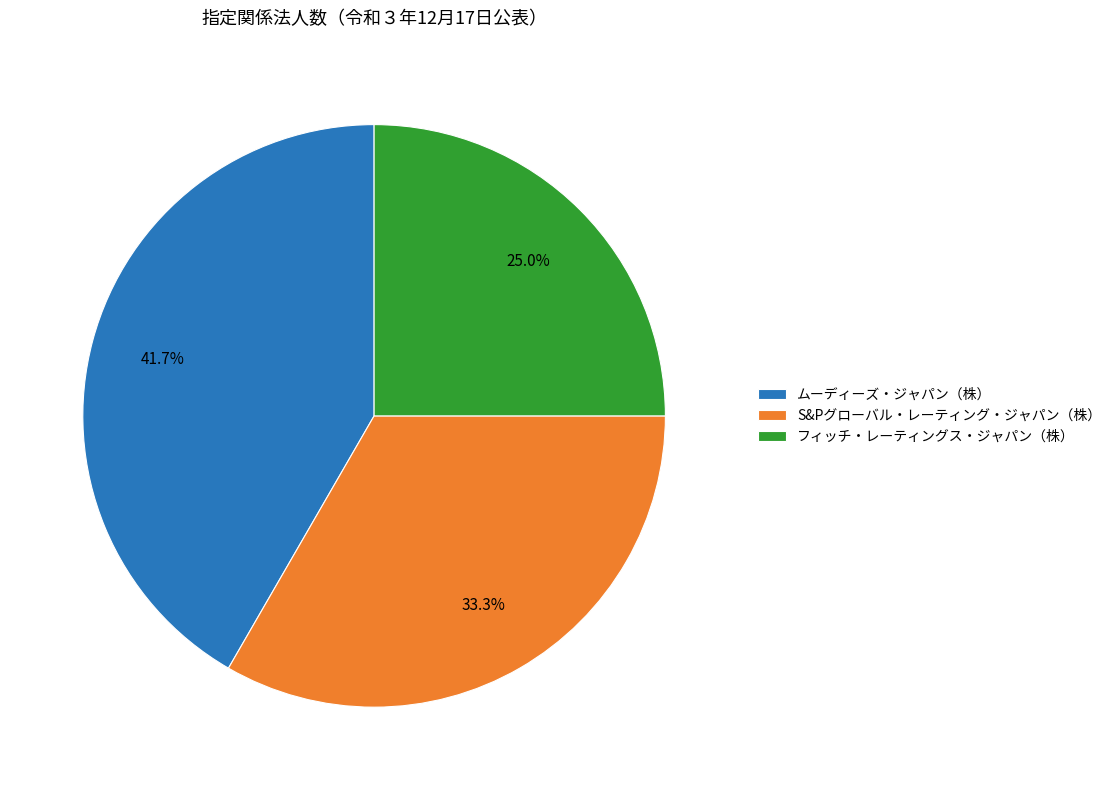

Is there a majority slice in this chart?

No